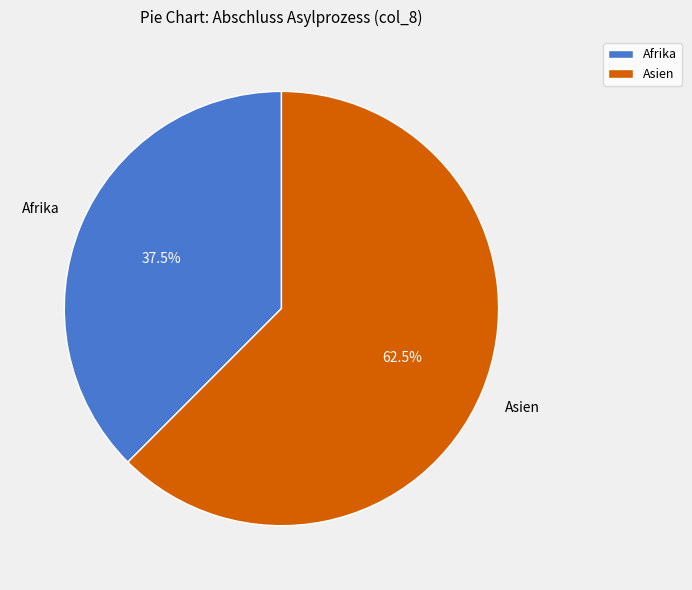

Is Afrika the majority of the pie?

No